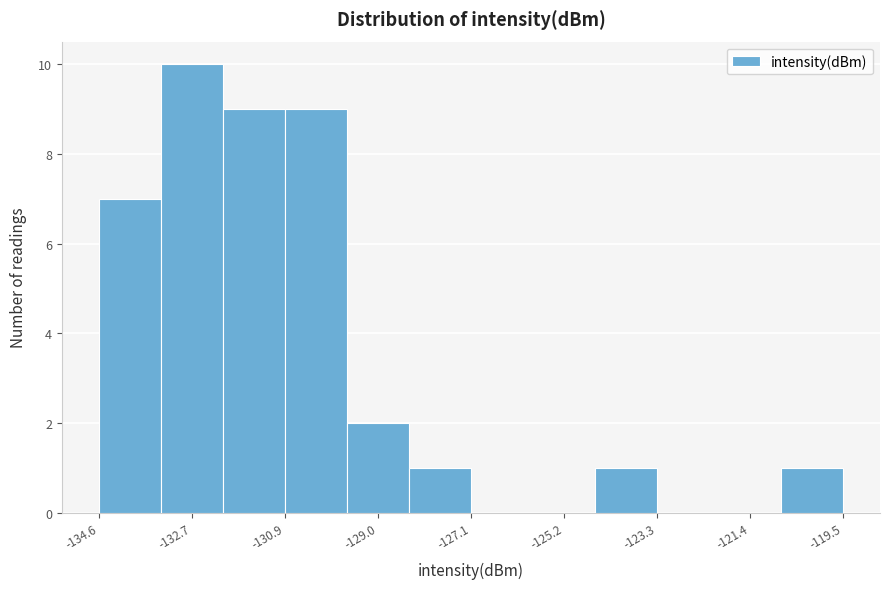

Reading left to right, transcribe this chart: for each bar, give the range it covers on the x-axis and its height. Neither the bar edges nor the heights are printed on the chart, so give them approximately, as read against the axes.

-134.6 to -133.4: 7
-133.4 to -132.2: 10
-132.2 to -130.8: 9
-130.8 to -129.6: 9
-129.6 to -128.4: 2
-128.4 to -127.0: 1
-127.0 to -125.8: 0
-125.8 to -124.6: 0
-124.6 to -123.2: 1
-123.2 to -122.0: 0
-122.0 to -120.8: 0
-120.8 to -119.6: 1